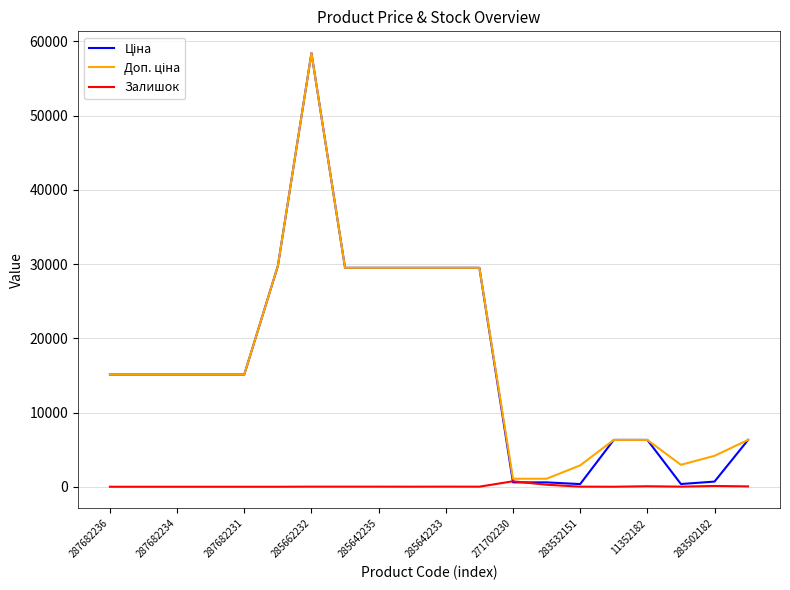

Reading left to right, extract all data points from this chart.

Ціна: 15120.0	15120.0	15120.0	15120.0	15120.0	29747.2	58426.5	29491.5	29491.5	29491.5	29491.5	29491.5	589.9	589.9	359.9	6308.8	6308.8	369.5	694.3	6308.8
Доп. ціна: 15120.0	15120.0	15120.0	15120.0	15120.0	29747.2	58426.5	29491.5	29491.5	29491.5	29491.5	29491.5	1081.7	1081.7	2878.8	6308.8	6308.8	2955.8	4165.6	6308.8
Залишок: 0.0	0.0	0.0	0.0	0.0	0.0	14.0	14.0	13.0	9.0	16.0	11.0	736.0	273.0	15.0	3.0	67.0	15.0	106.0	49.0